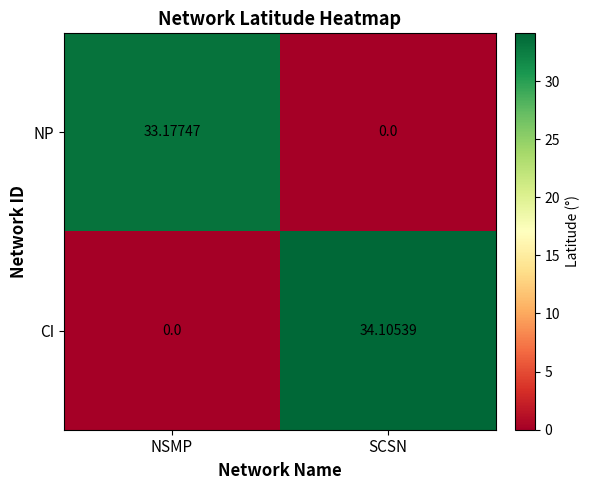

At which label is CI closest to 17?

NSMP